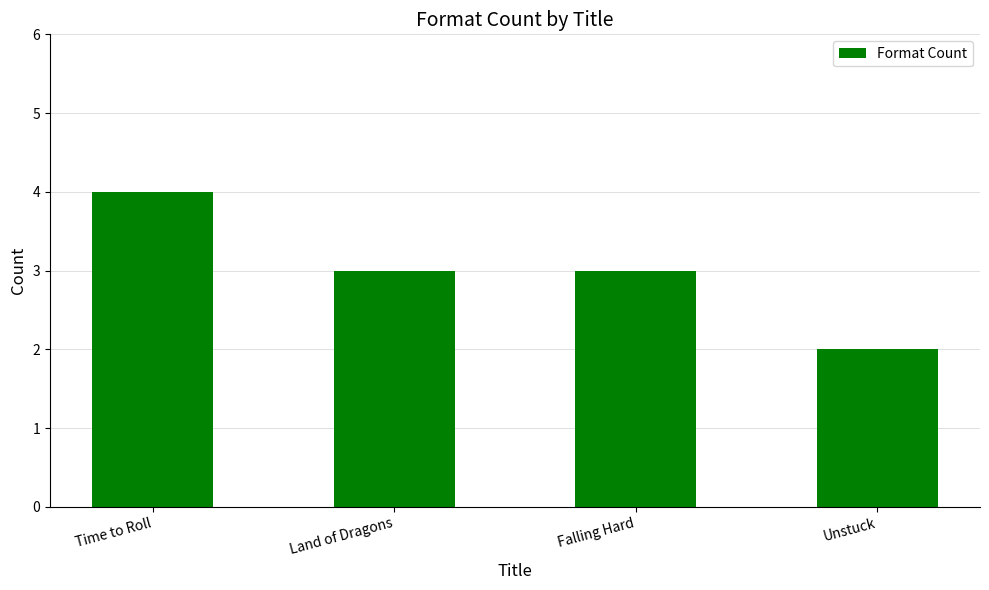

What is the label of the 1st bar from the left?

Time to Roll